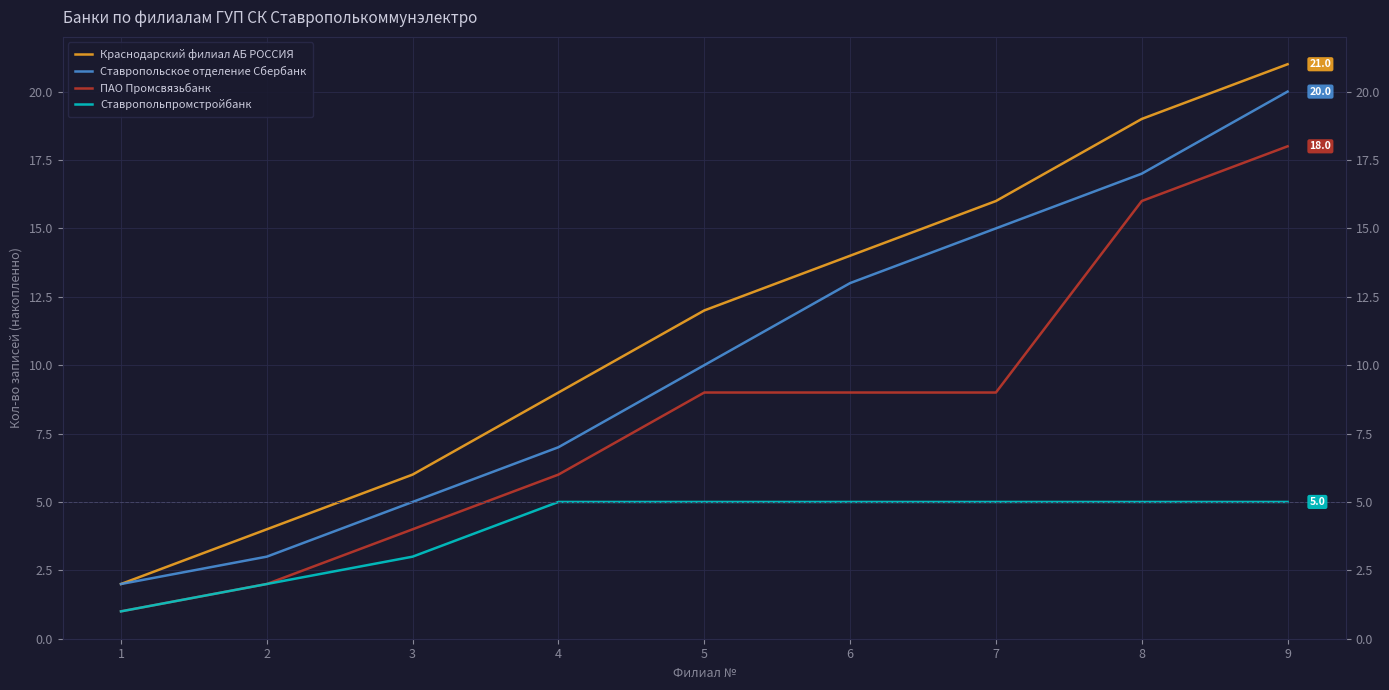

What is the difference between the Краснодарский филиал АБ РОССИЯ values at 8 and 5?

7